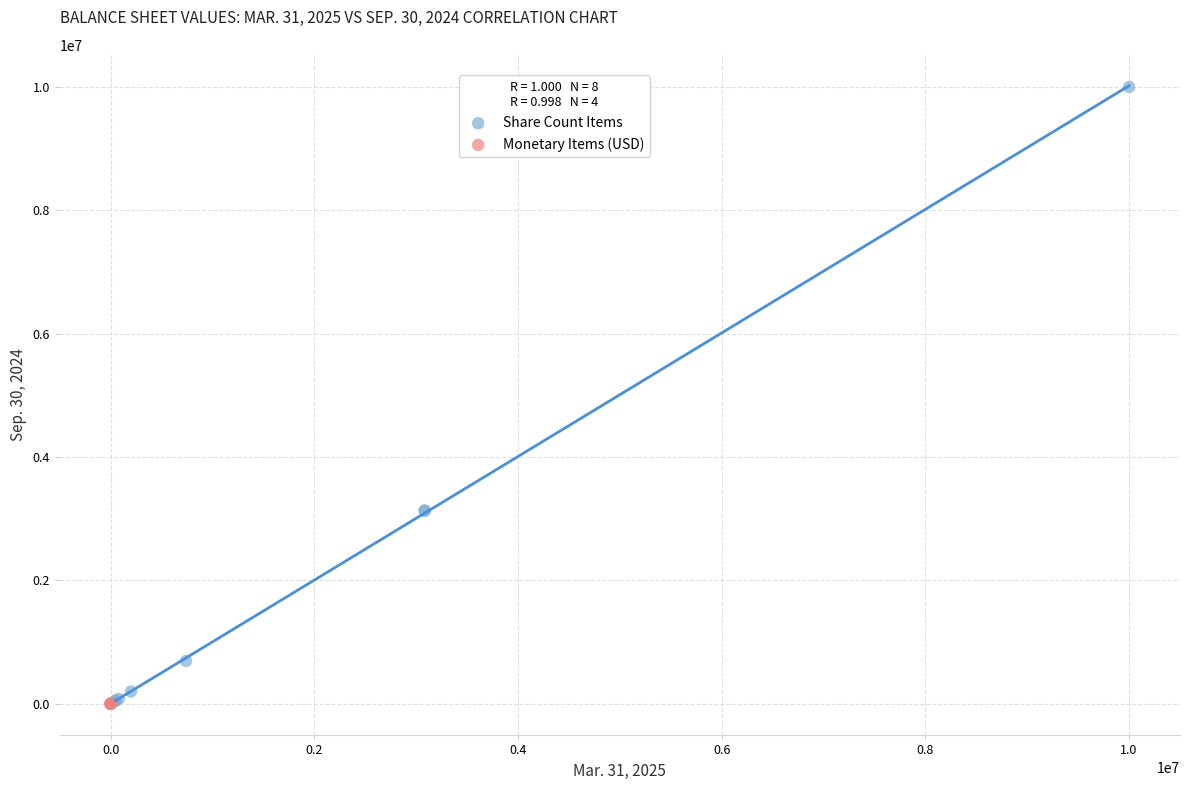

Which series reaches the maximum Y coordinate?

Share Count Items